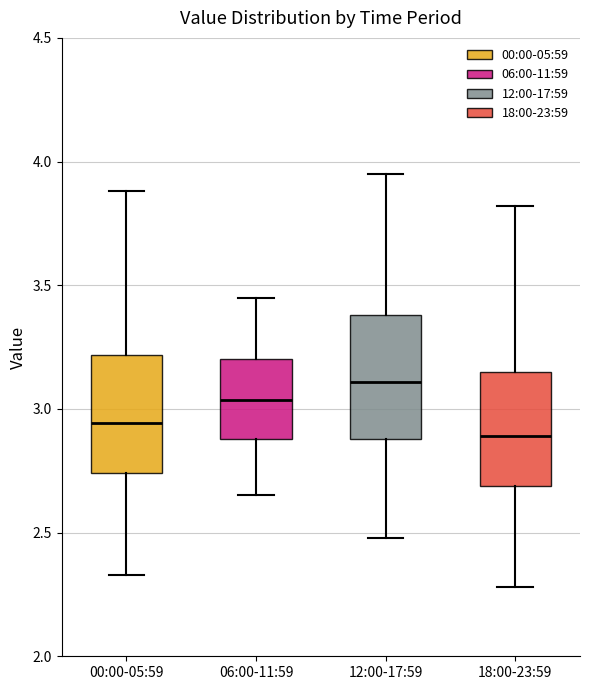

Which box has the highest median line?

12:00-17:59